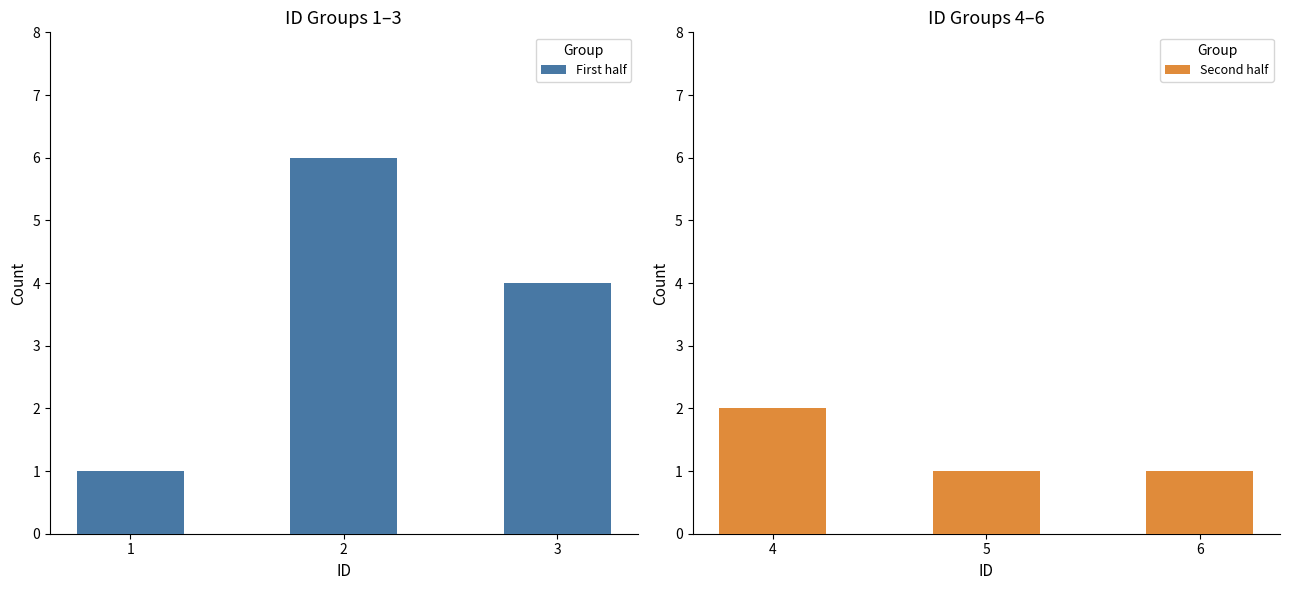

How many series are shown in this chart?

2